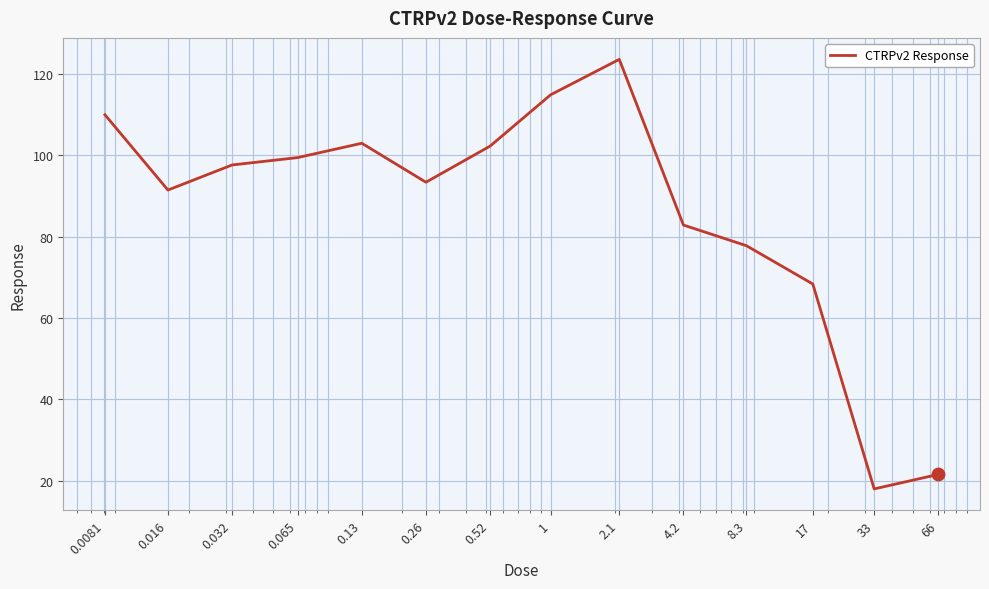

What is the smallest value displayed?

18.0